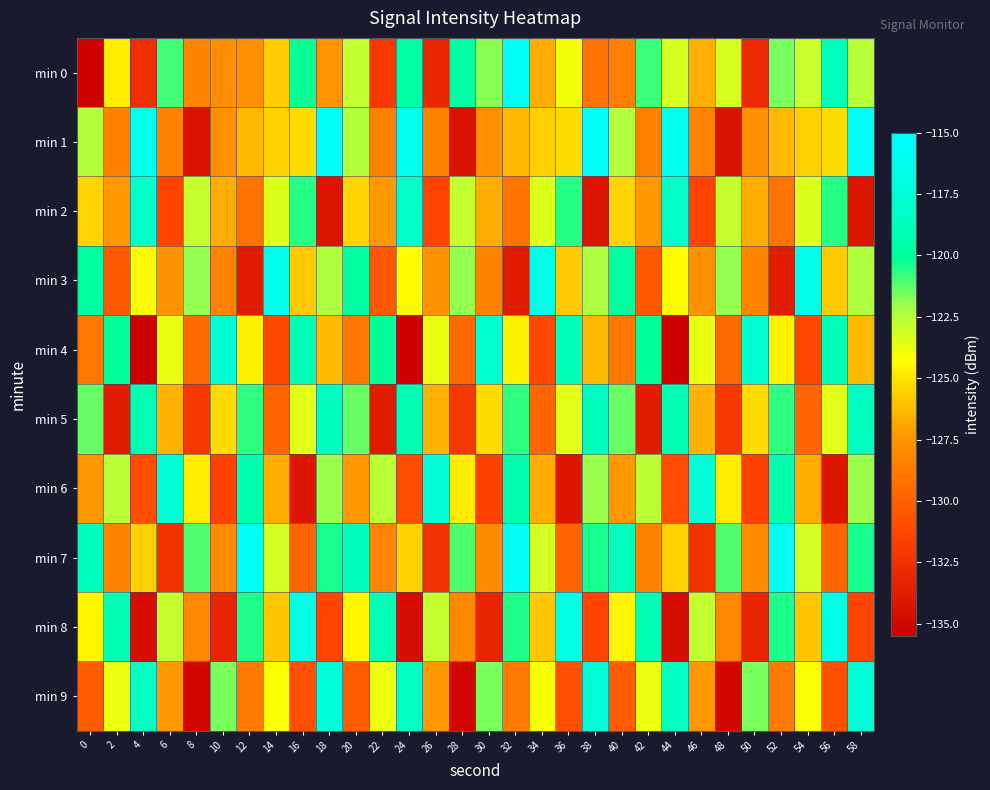

Rank the series at 22 from lowest to highest value.

min 5, min 0, min 3, min 1, min 7, min 2, min 9, min 6, min 4, min 8